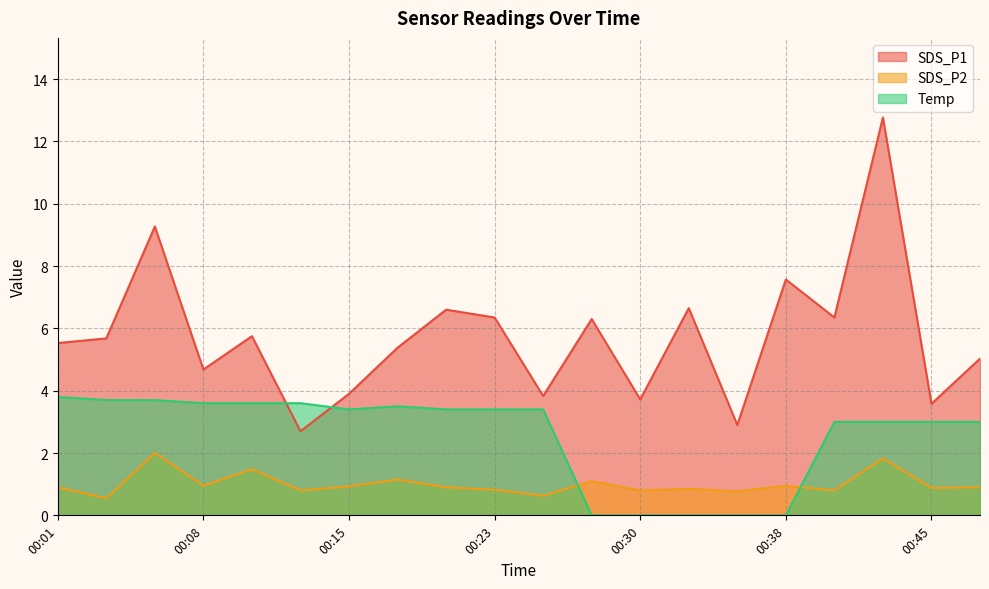

Reading left to right, extract all data points from this chart.

SDS_P1: 00:01=5.5	00:03=5.7	00:06=9.3	00:08=4.7	00:11=5.8	00:13=2.7	00:15=3.9	00:18=5.4	00:20=6.6	00:23=6.3	00:25=3.8	00:28=6.3	00:30=3.7	00:33=6.7	00:35=2.9	00:38=7.6	00:40=6.3	00:42=12.8	00:45=3.6	00:48=5.0
SDS_P2: 00:01=0.9	00:03=0.6	00:06=2.0	00:08=0.9	00:11=1.5	00:13=0.8	00:15=0.9	00:18=1.1	00:20=0.9	00:23=0.8	00:25=0.6	00:28=1.1	00:30=0.8	00:33=0.8	00:35=0.8	00:38=0.9	00:40=0.8	00:42=1.8	00:45=0.9	00:48=0.9
Temp: 00:01=3.8	00:03=3.7	00:06=3.7	00:08=3.6	00:11=3.6	00:13=3.6	00:15=3.4	00:18=3.5	00:20=3.4	00:23=3.4	00:25=3.4	00:28=0.0	00:30=0.0	00:33=0.0	00:35=0.0	00:38=0.0	00:40=3.0	00:42=3.0	00:45=3.0	00:48=3.0